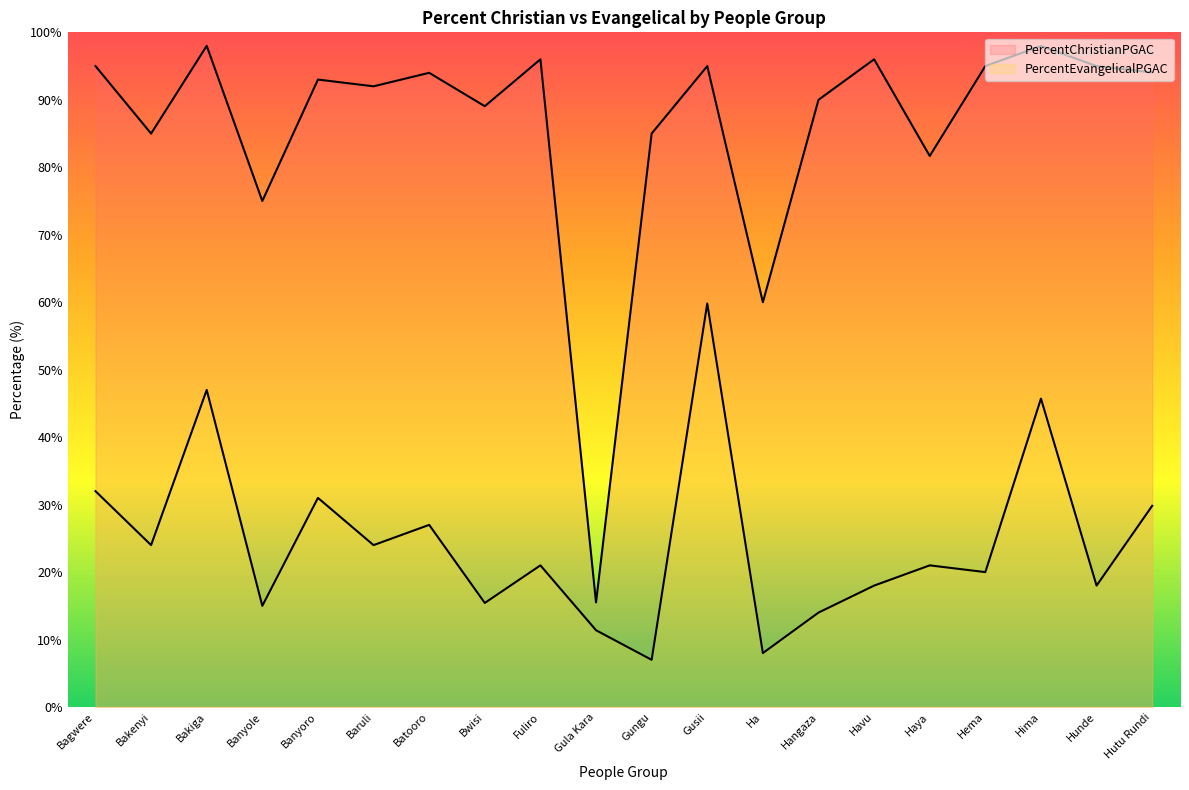

Reading left to right, extract all data points from this chart.

PercentChristianPGAC: 95.0	85.0	98.0	75.0	93.0	92.0	94.0	89.1	96.0	15.5	85.0	95.0	60.0	90.0	96.0	81.7	95.0	98.0	95.0	94.0
PercentEvangelicalPGAC: 32.0	24.0	47.0	15.0	31.0	24.0	27.0	15.4	21.0	11.4	7.0	59.8	8.0	14.0	18.0	21.0	20.0	45.7	18.0	29.8